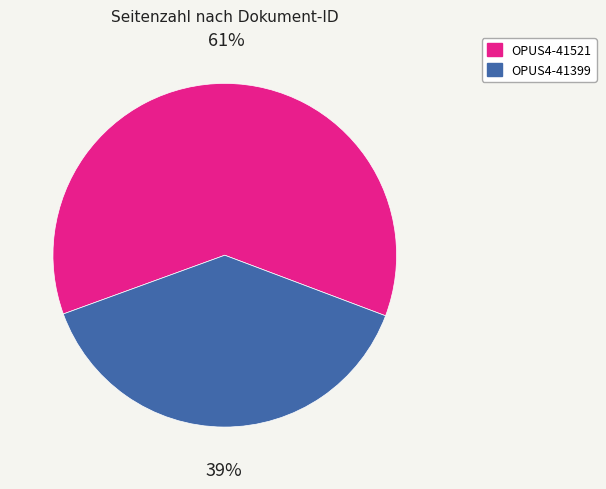

Which slice is the smallest?

OPUS4-41399